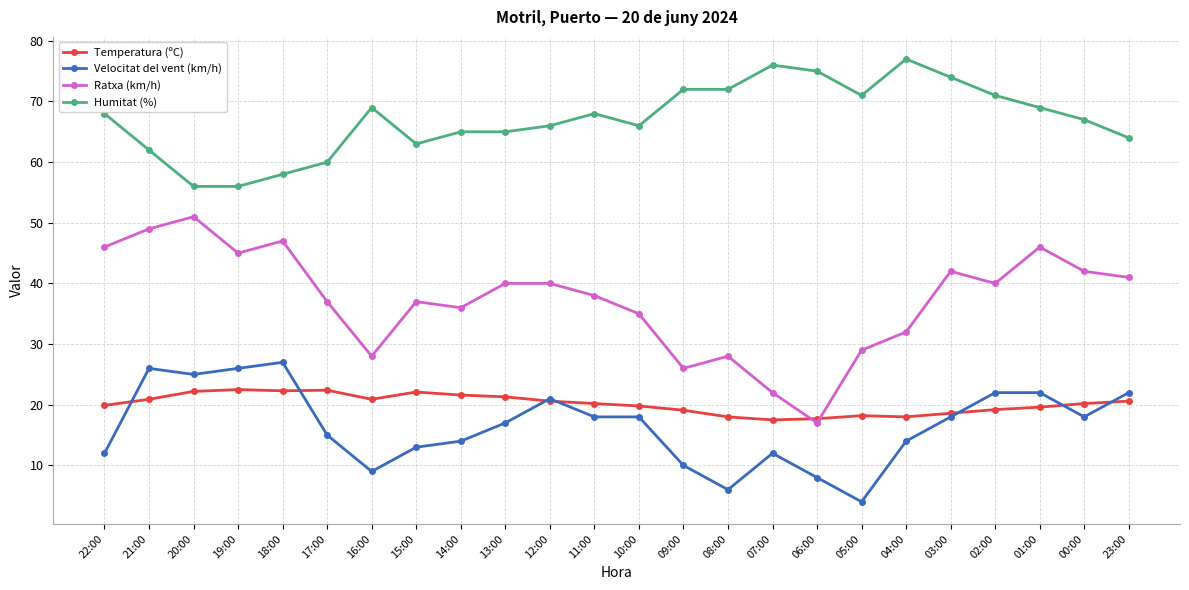

Is the value of Humitat (%) at 22:00 greater than the value of Ratxa (km/h) at 13:00?

Yes